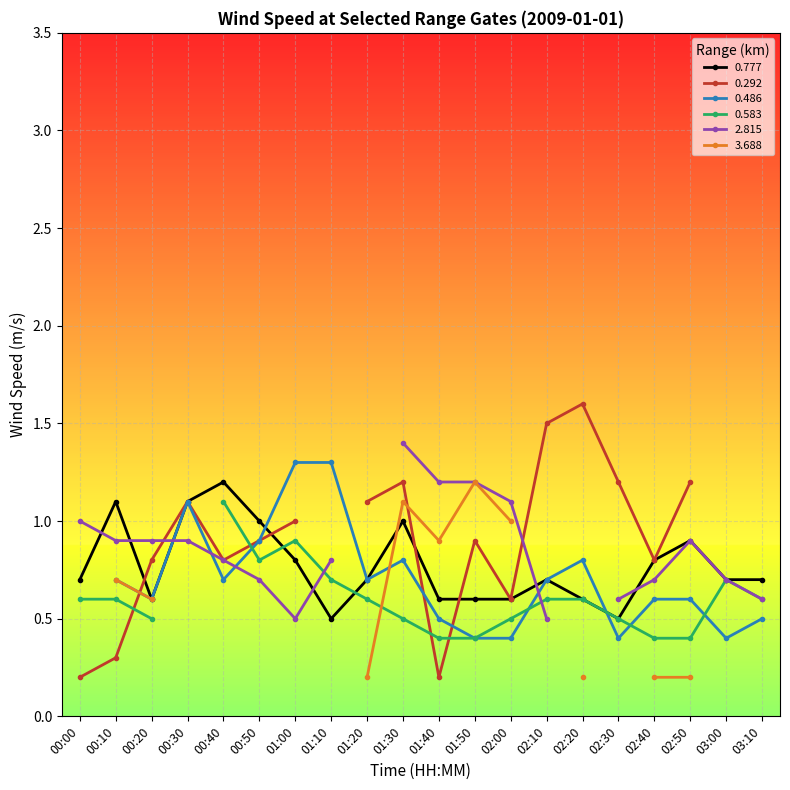

Where is the first local minimum for 0.777?

00:20